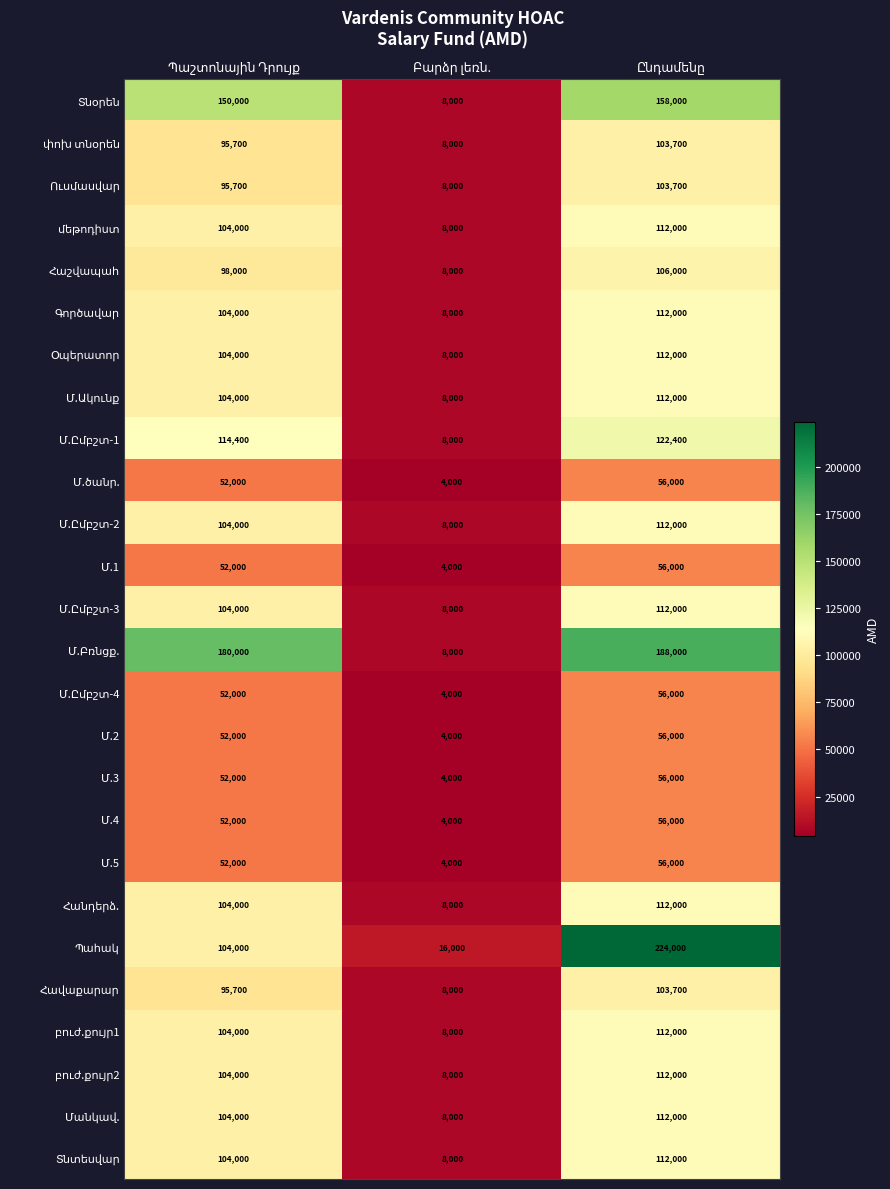

What is the minimum value shown in the chart?

4000